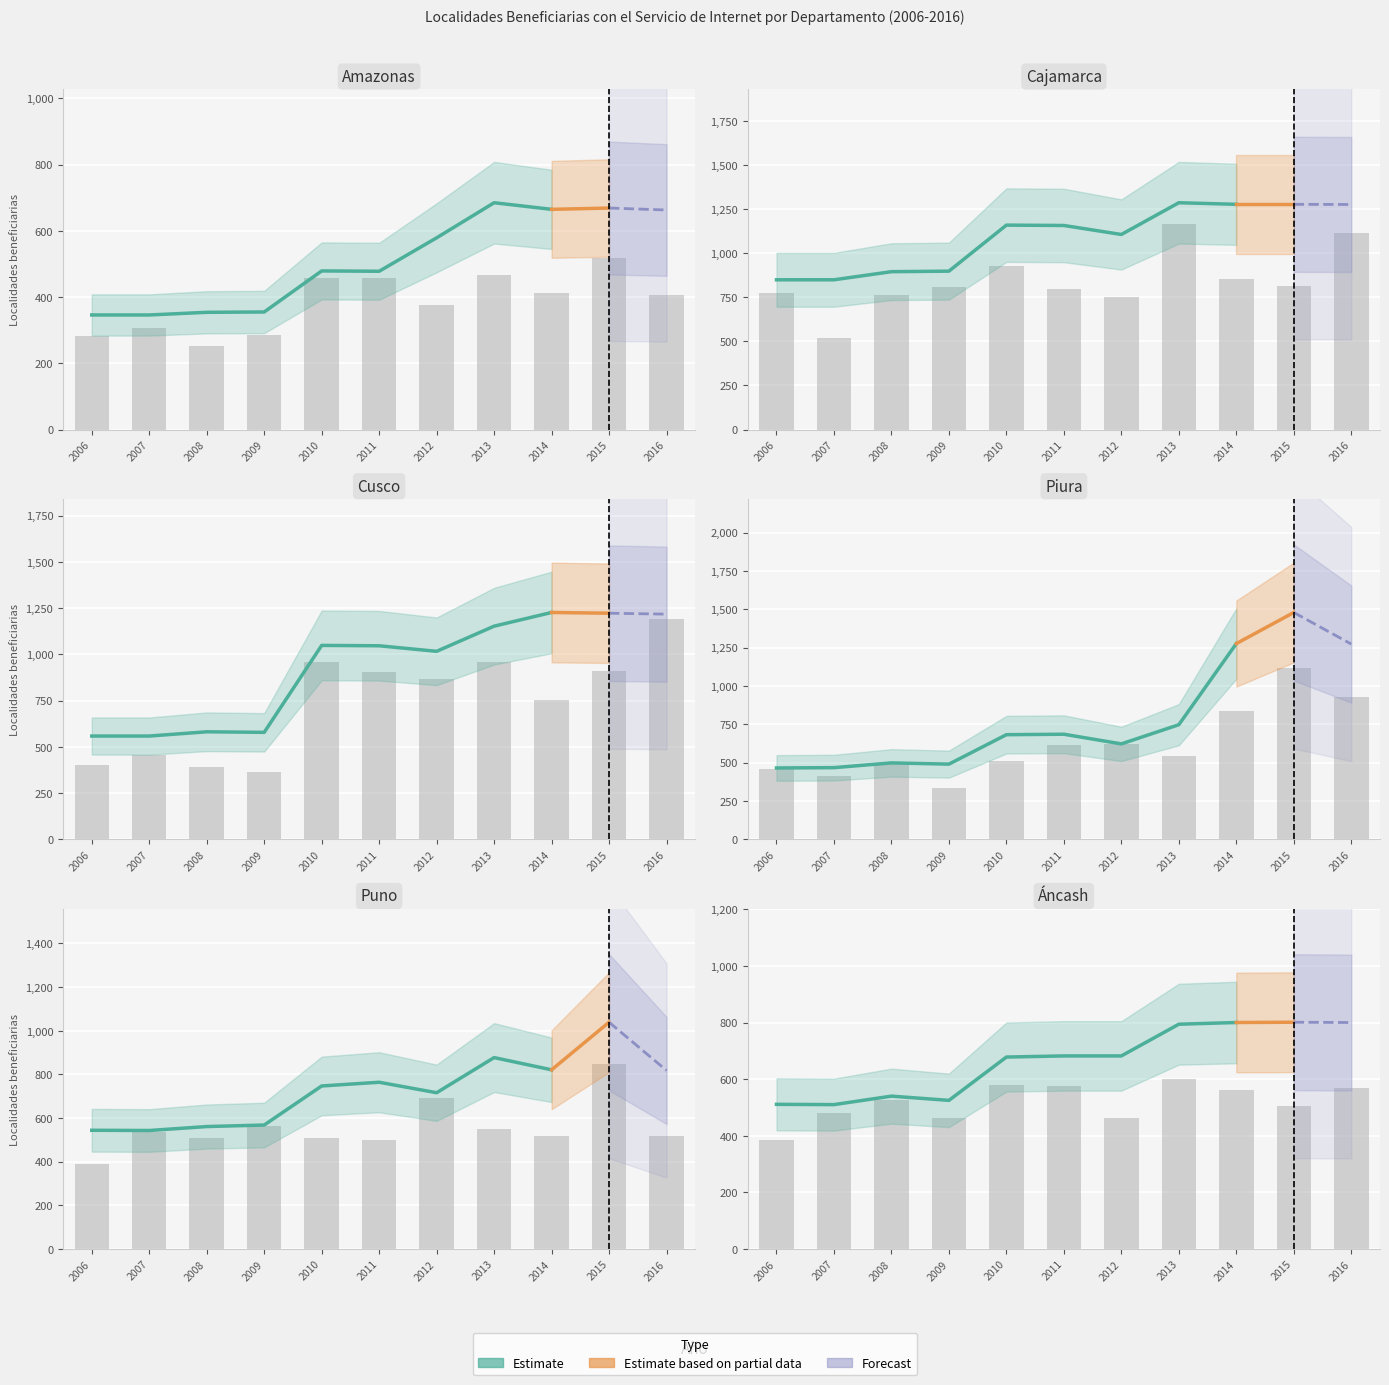

Reading left to right, what are all the values shown in this chart?

Amazonas: 346	346	354	355	479	478	579	685	665	669	663
Cajamarca: 849	849	895	898	1159	1157	1106	1286	1277	1277	1276
Cusco: 558	558	581	578	1048	1046	1016	1152	1226	1222	1217
Piura: 465	467	498	490	682	685	622	747	1276	1479	1273
Puno: 544	543	561	568	747	764	716	877	821	1039	818
Áncash: 511	510	540	525	678	682	682	794	800	801	800